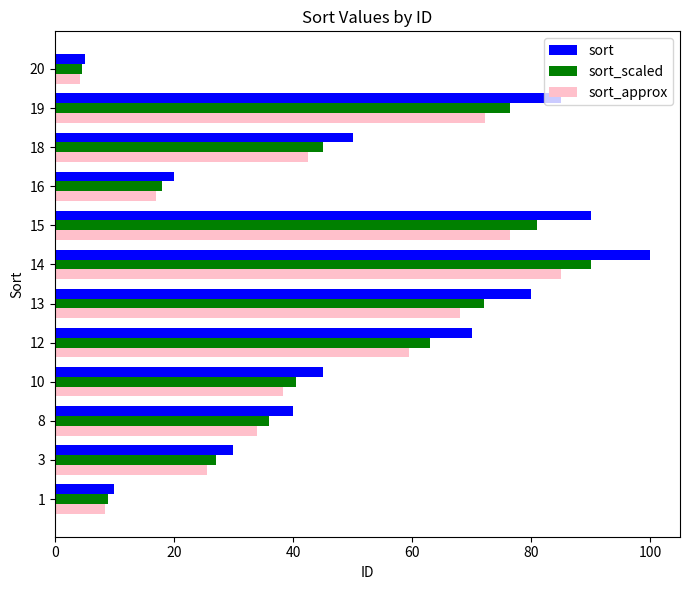

How many series are shown in this chart?

3